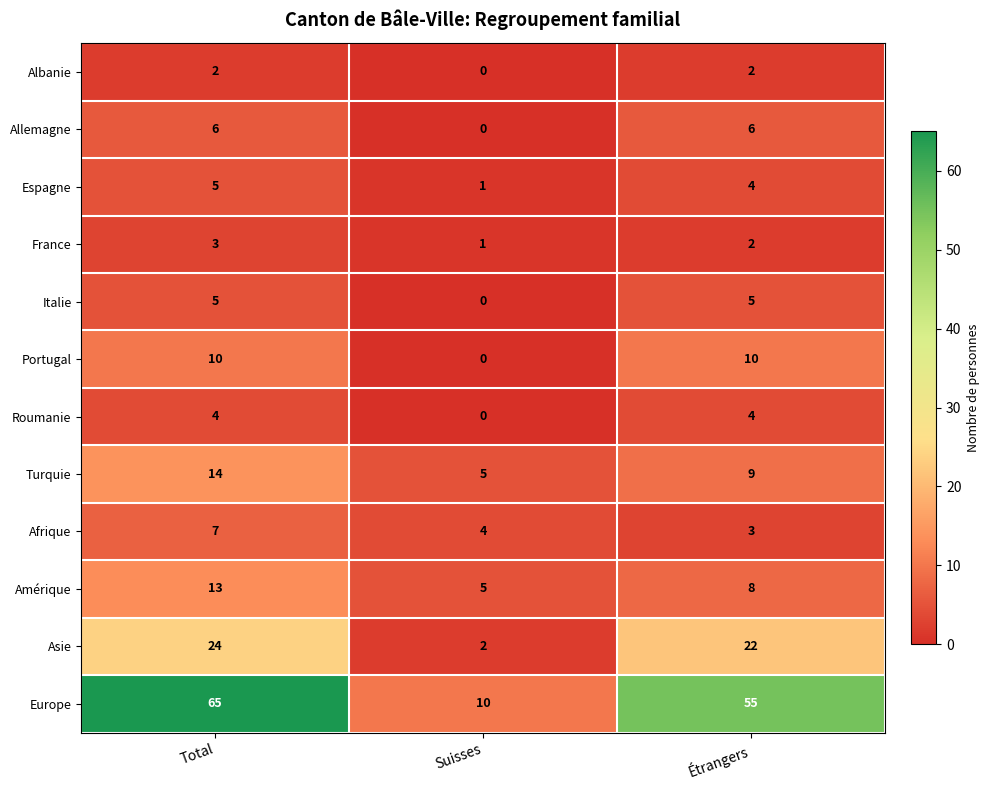

Which category has the lowest value in the Roumanie series?

Suisses